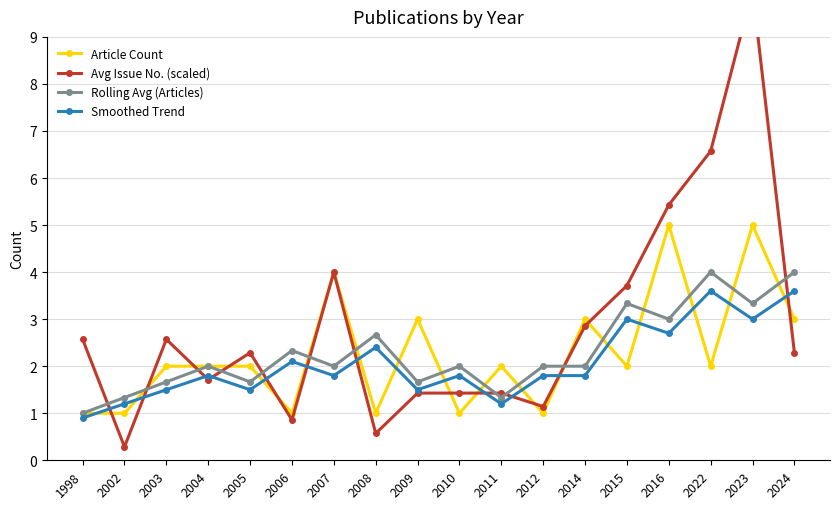

What is the total value across all series at 1998?

5.5